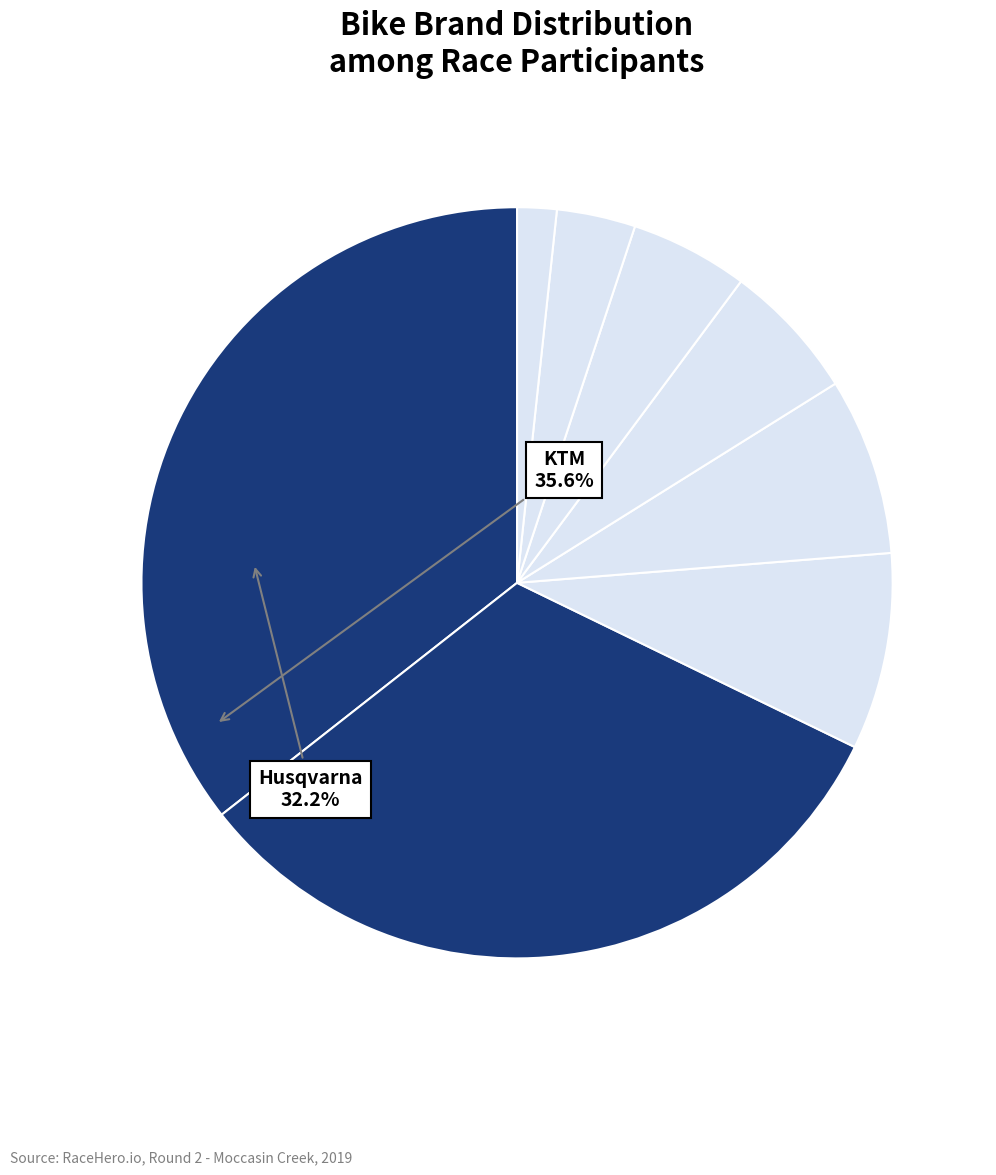

How many slices are in this pie chart?

8